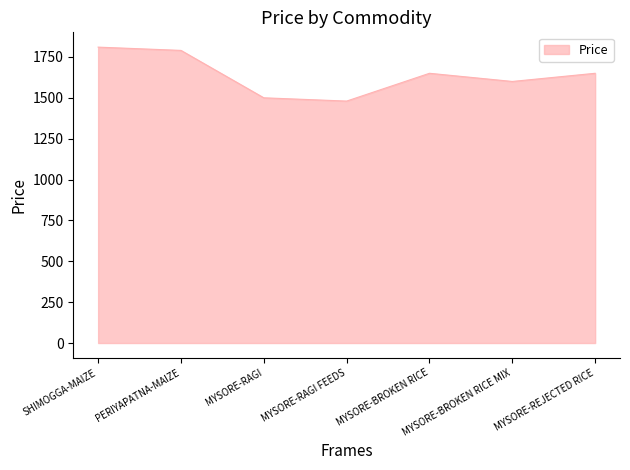

Reading right to left, list all the values displayed in this chart.

1650	1600	1650	1480	1500	1790	1810